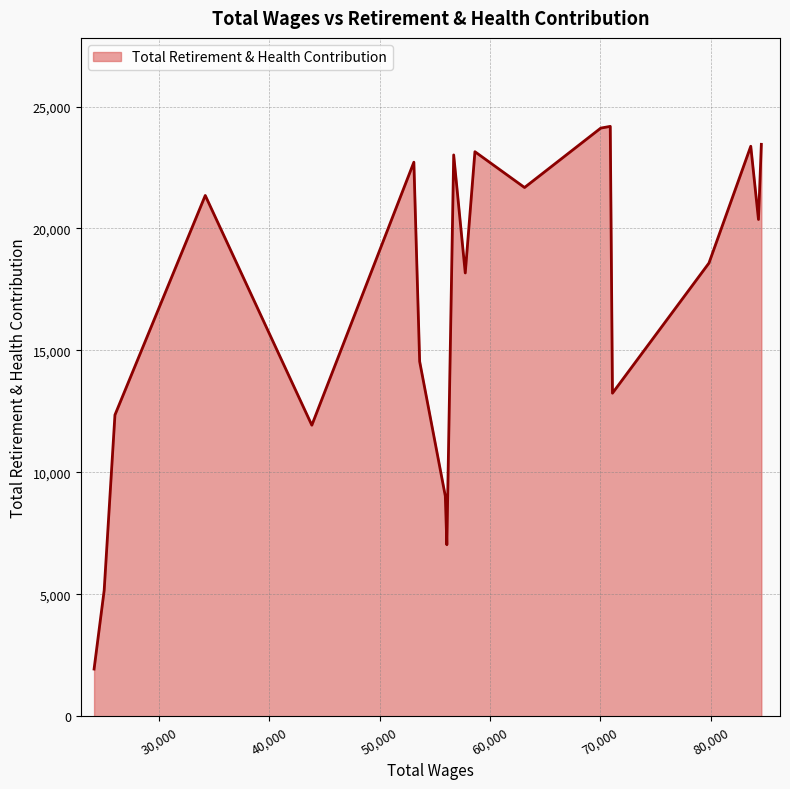

What is the greatest value displayed?

24186